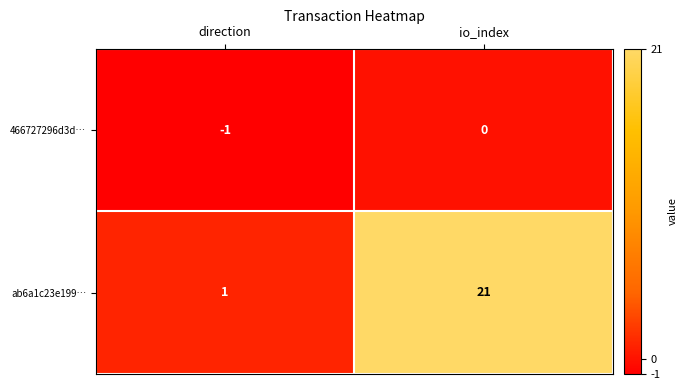

Which series has the largest range (max minus min)?

ab6a1c23e199…